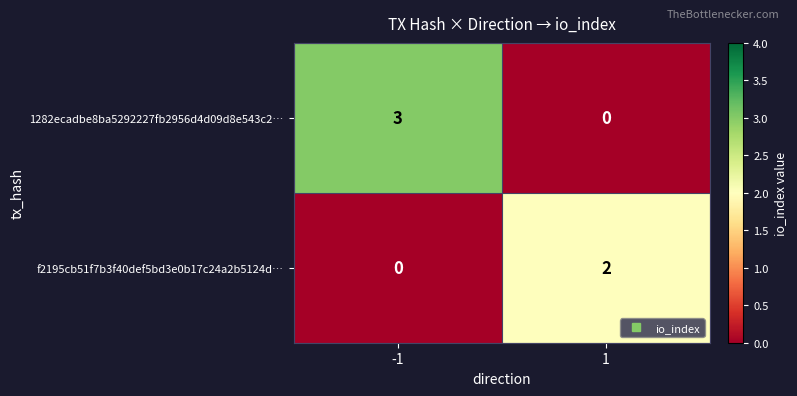

Which label corresponds to the largest value in the chart?

-1